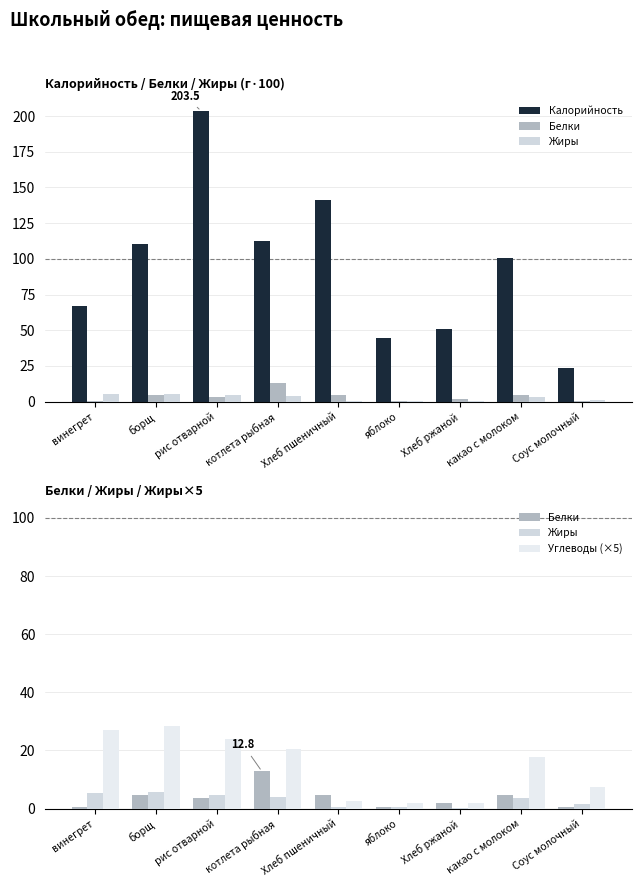

The Углеводы (×5) series shows 26.9 at винегрет. True or false?

True